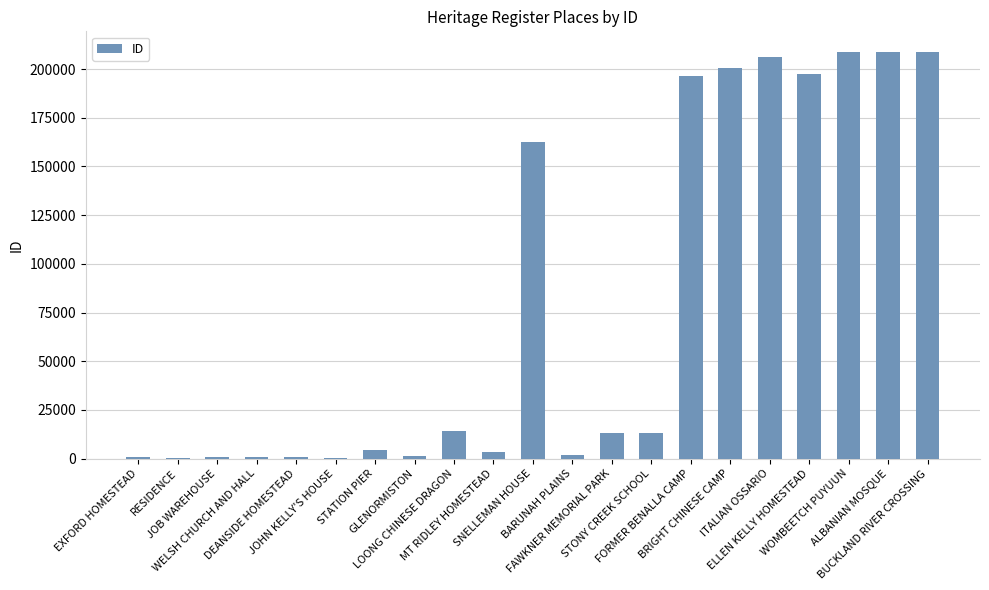

What is the value of the 8th bar from the left?

1150